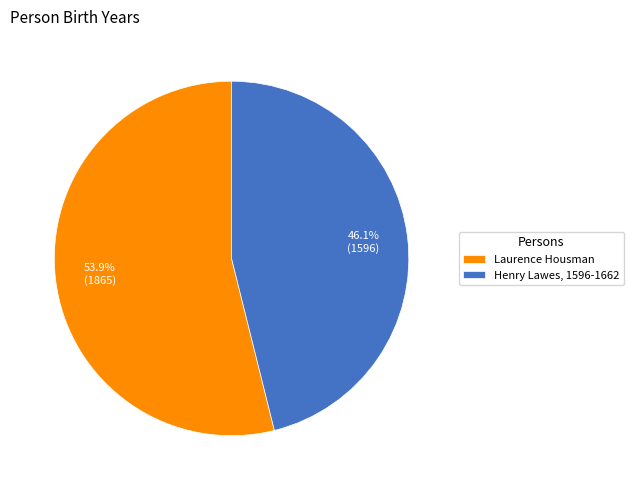

True or false: Henry Lawes, 1596-1662 accounts for 46% of the total.

True